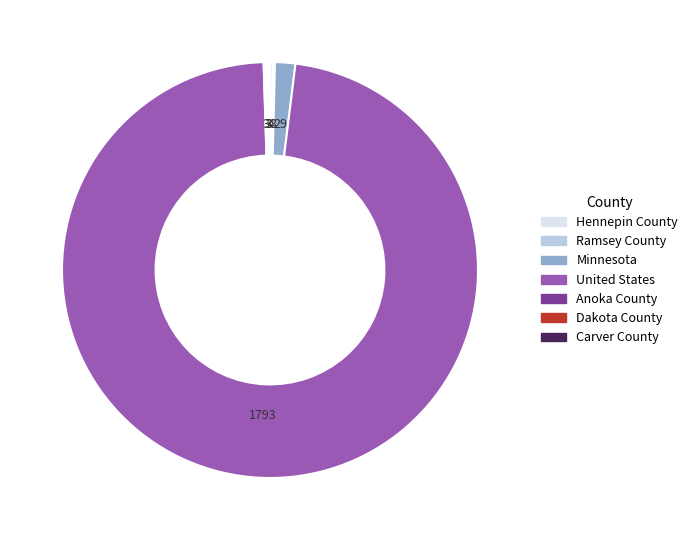

Between United States and Minnesota, which is larger?

United States